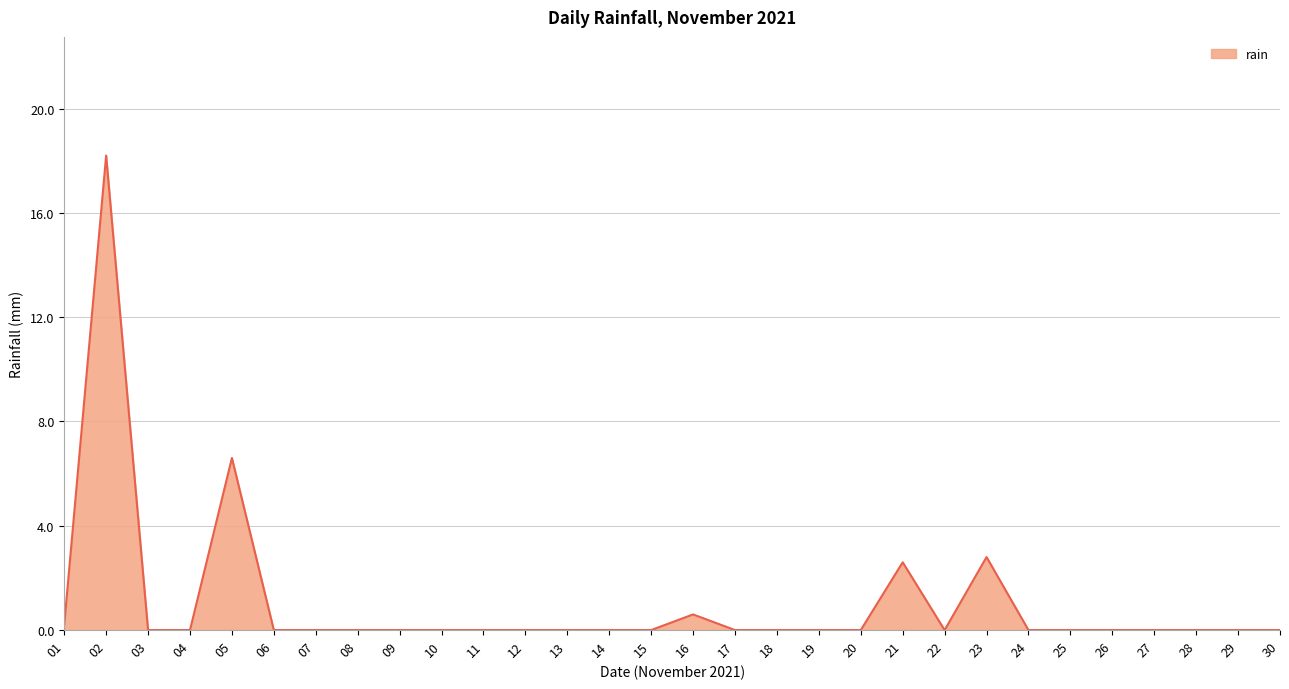

Is it true that the value at 08 is 9.7?

False